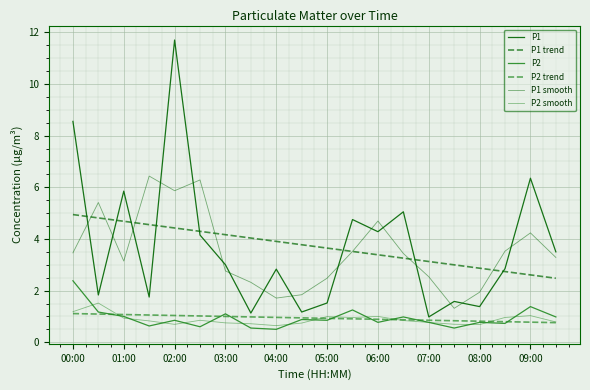

How many lines are shown in the chart?

6